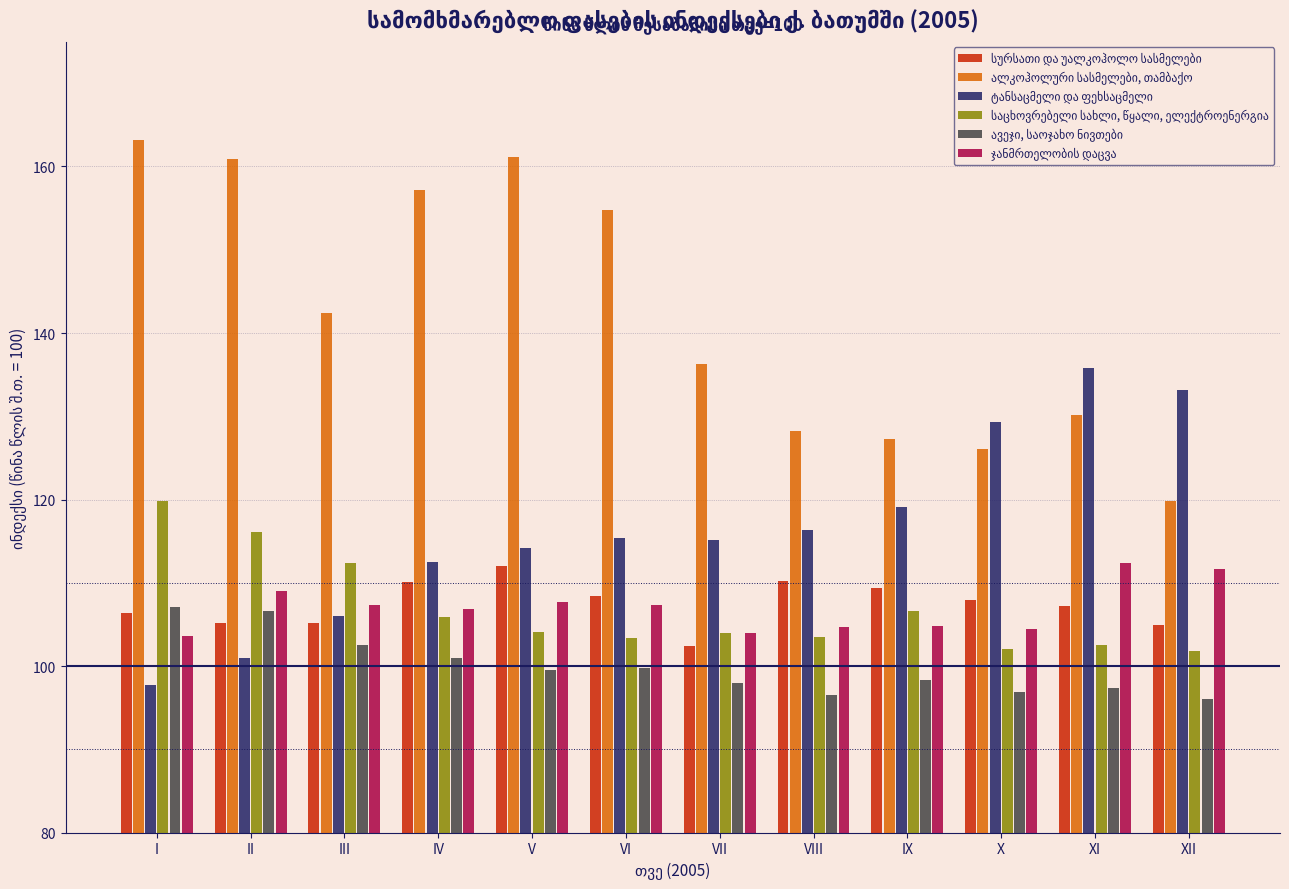

What is the difference between the highest and lowest values at I?

65.4